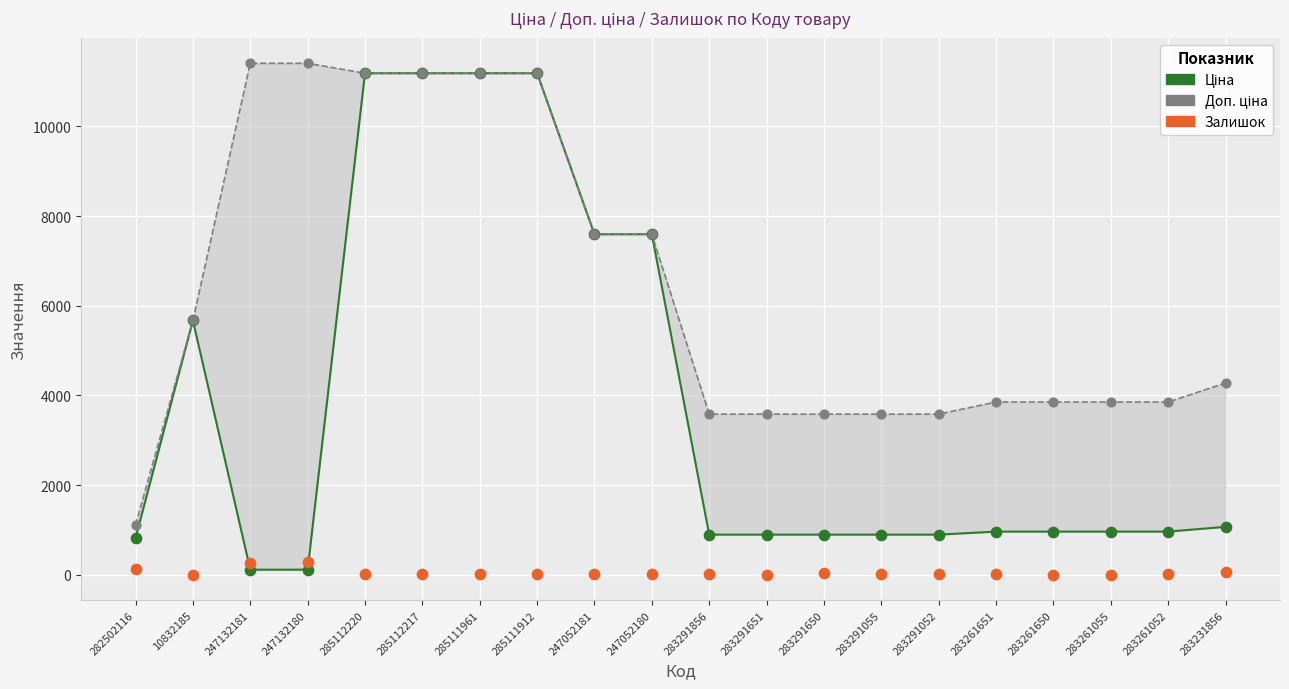

What are all the series names shown in the legend?

Ціна, Доп. ціна, Залишок